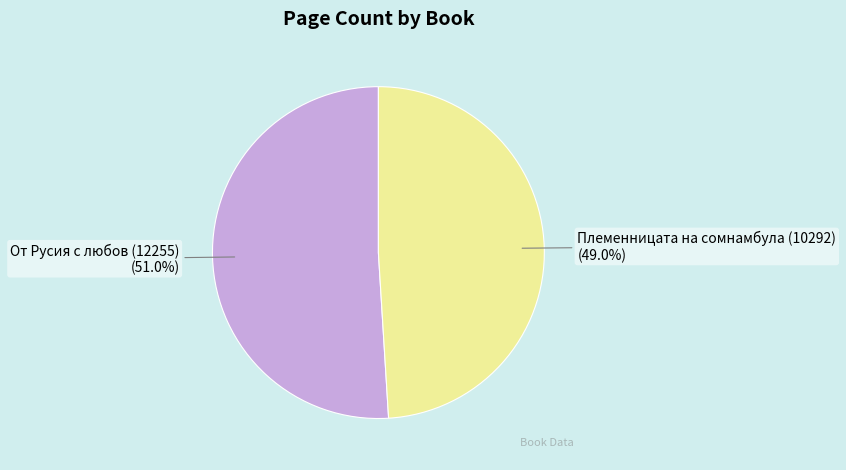

Which category has the biggest portion of the pie?

От Русия с любов (12255)